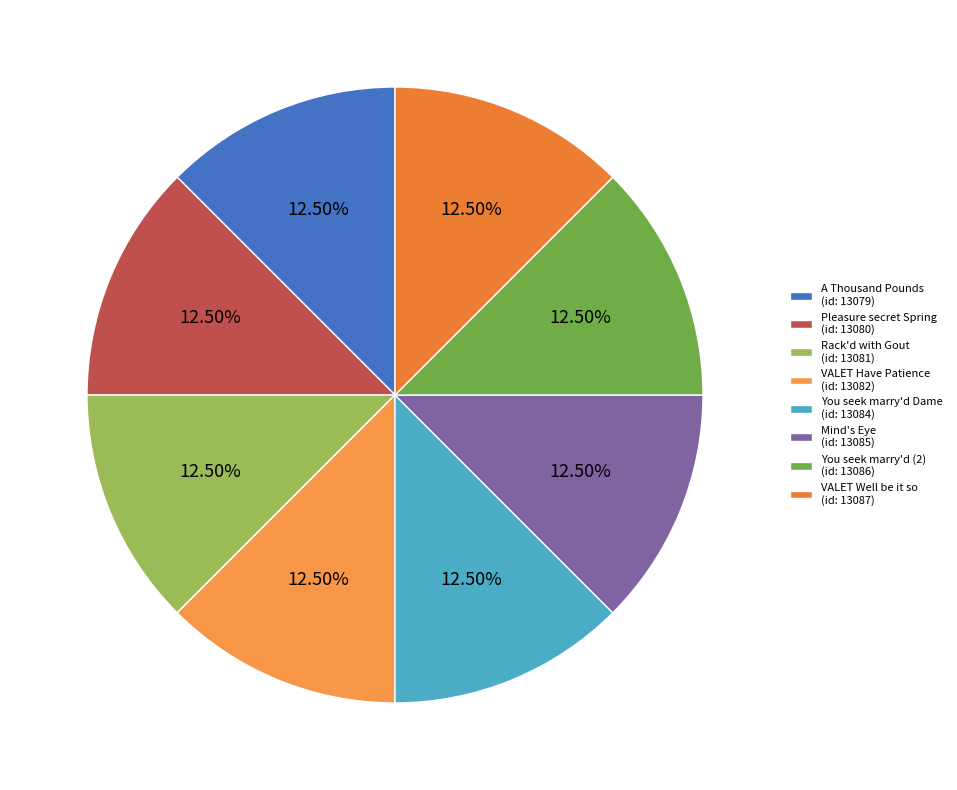

How many segments does this pie chart have?

8